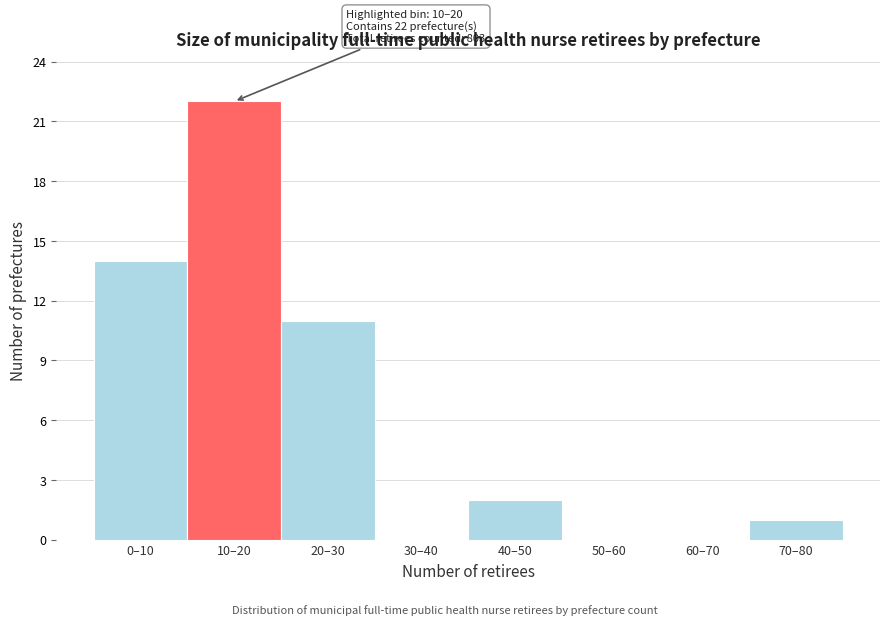

Reading left to right, extract all data points from this chart.

0–10=14	10–20=22	20–30=11	30–40=0	40–50=2	50–60=0	60–70=0	70–80=1